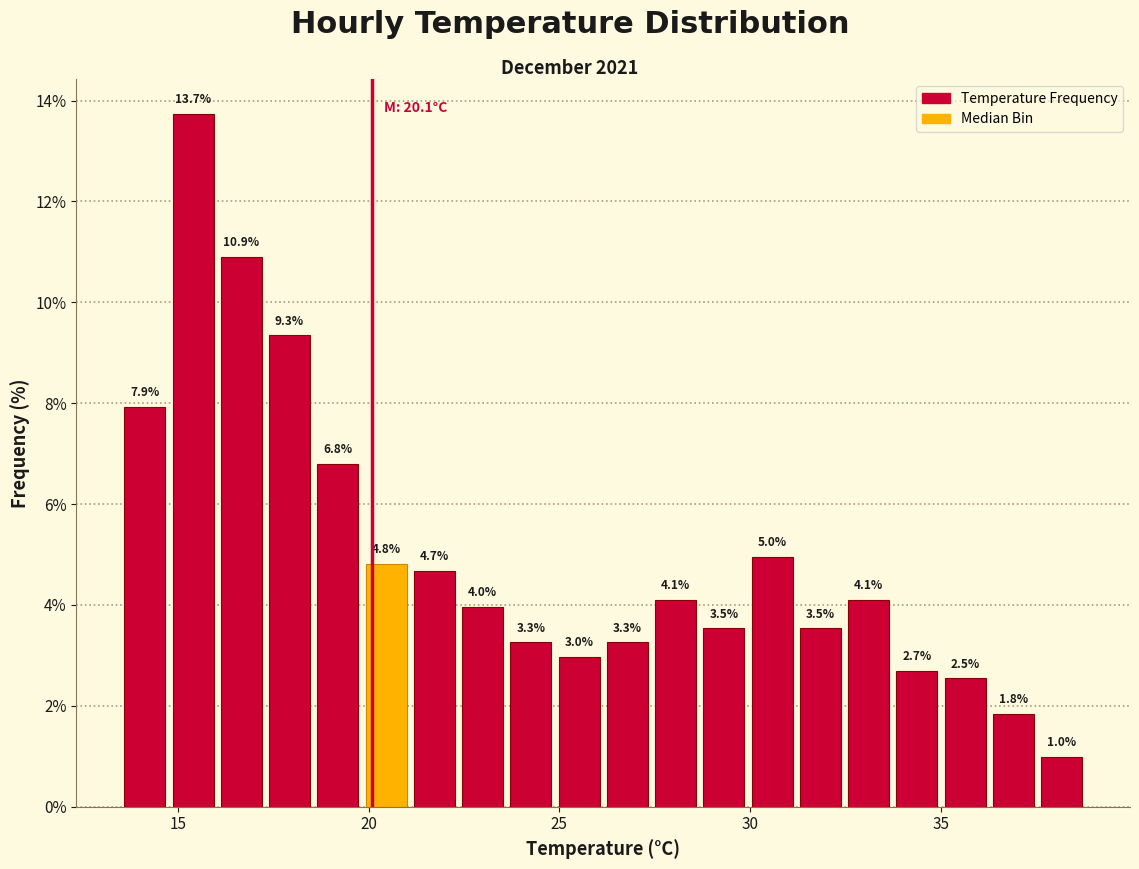

Around what value on the x-axis is the tallest bar? Give the approximate position of its centre, as read against the axis.

15.5